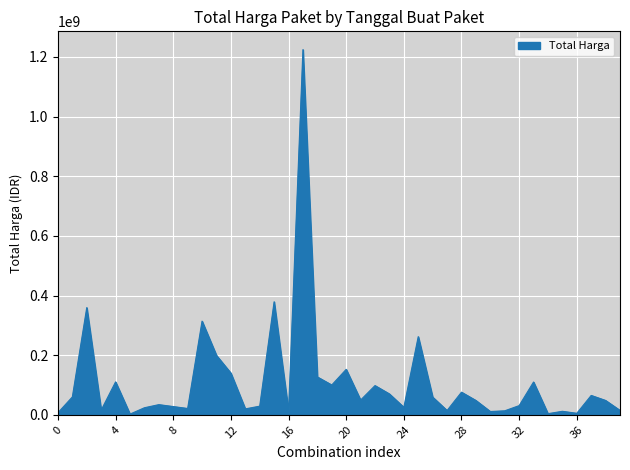

What is the difference between the maximum and minimum values?

1222286250